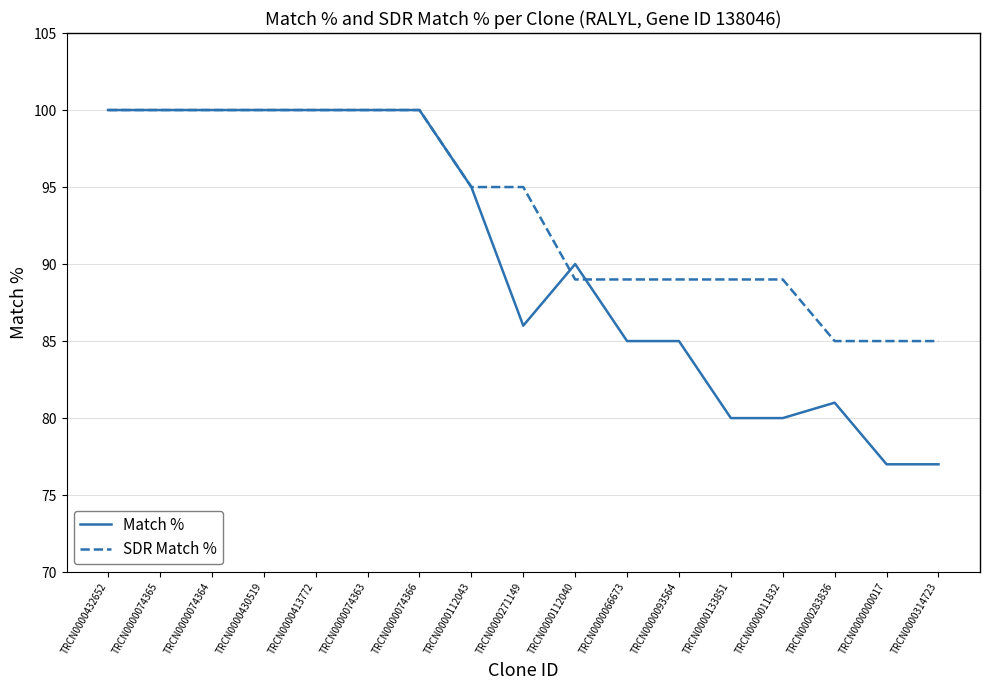

What are all the series names shown in the legend?

Match %, SDR Match %